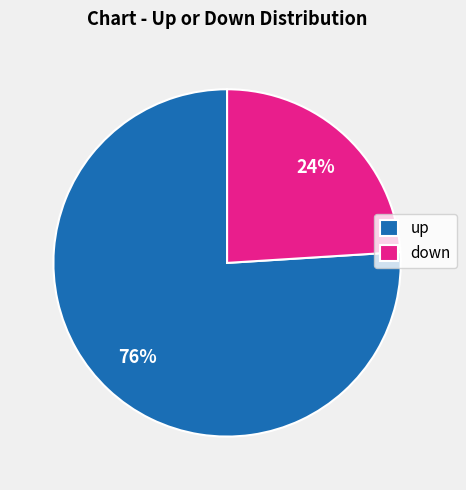

What is the ratio of the value at down to the value at up?

0.3